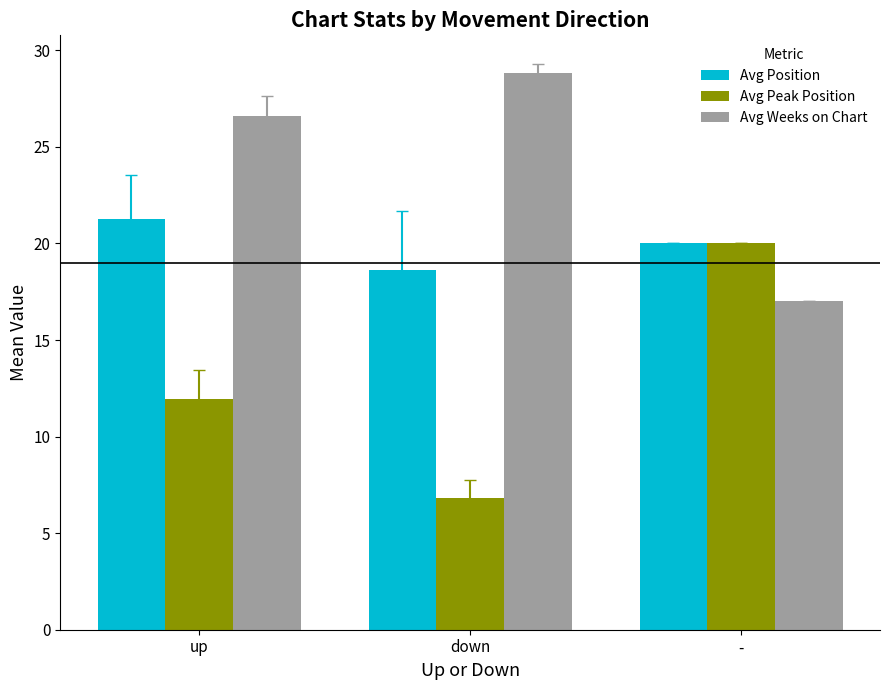

What is the label of the 2nd bar from the left?

down